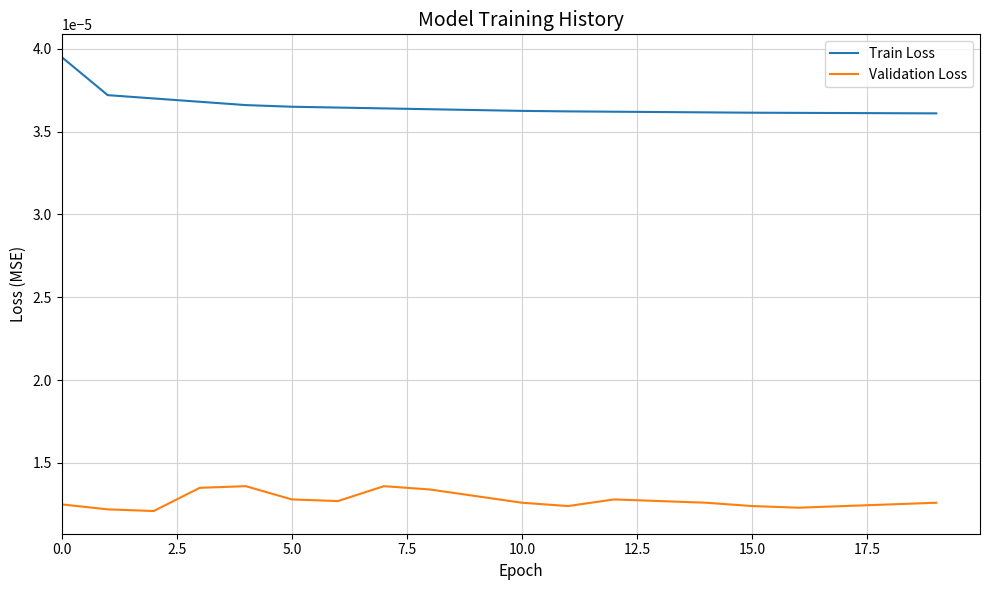

Rank the series by their average value, from highest to lowest.

Train Loss, Validation Loss